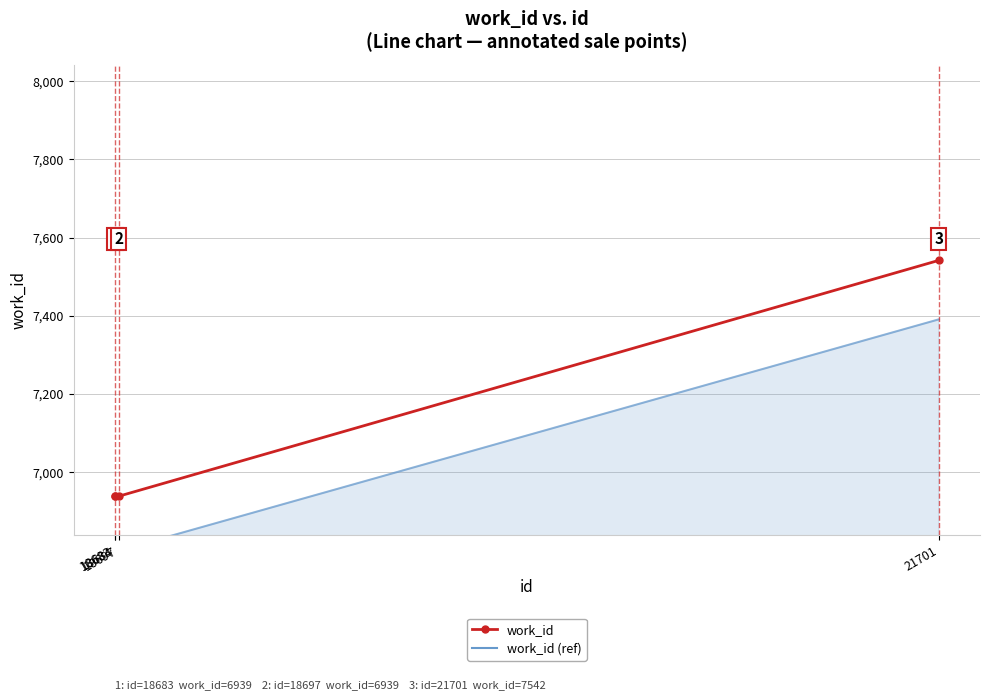

How many distinct data groups are displayed?

2